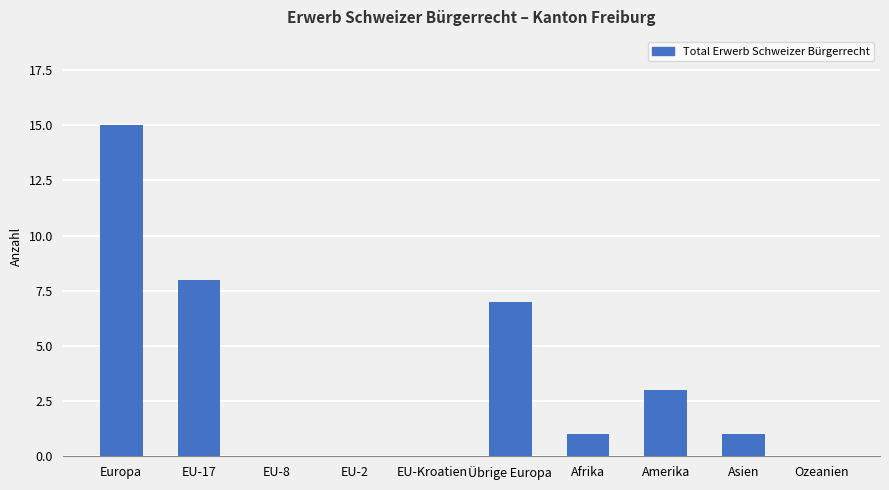

Reading right to left, extract all data points from this chart.

Ozeanien=0	Asien=1	Amerika=3	Afrika=1	Übrige Europa=7	EU-Kroatien=0	EU-2=0	EU-8=0	EU-17=8	Europa=15